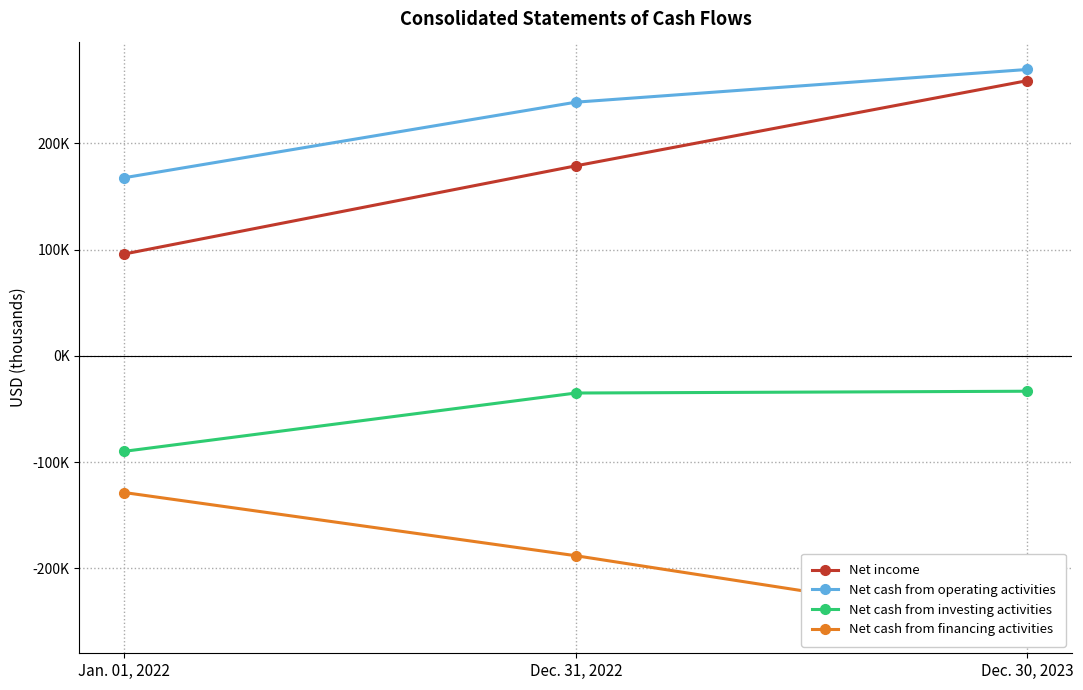

At Dec. 31, 2022, list the series in order from largest to smallest.

Net cash from operating activities, Net income, Net cash from investing activities, Net cash from financing activities